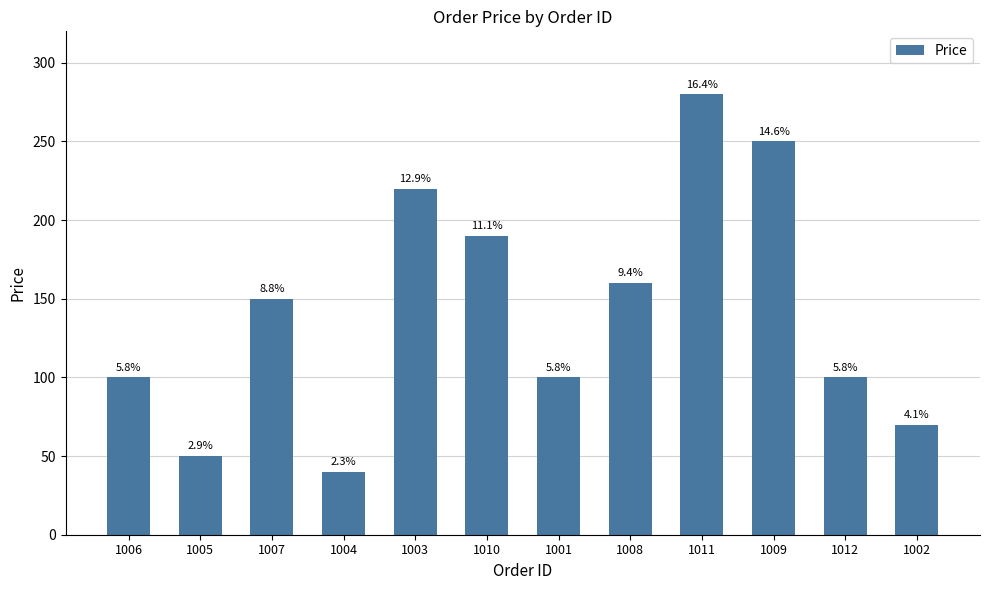

Does the chart contain any negative values?

No